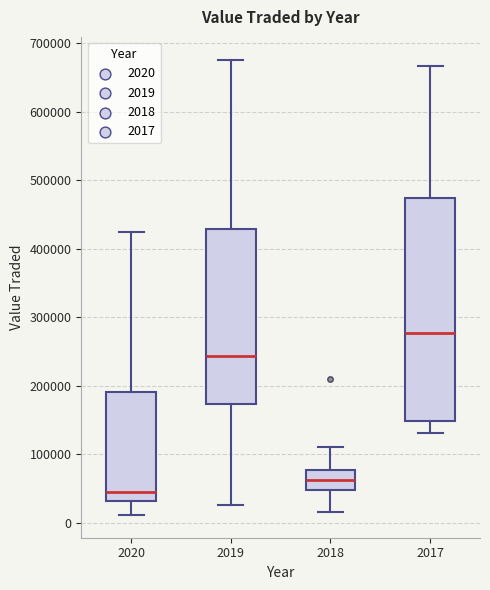

Which box is the tallest, from its lower edge to its upper edge?

2017